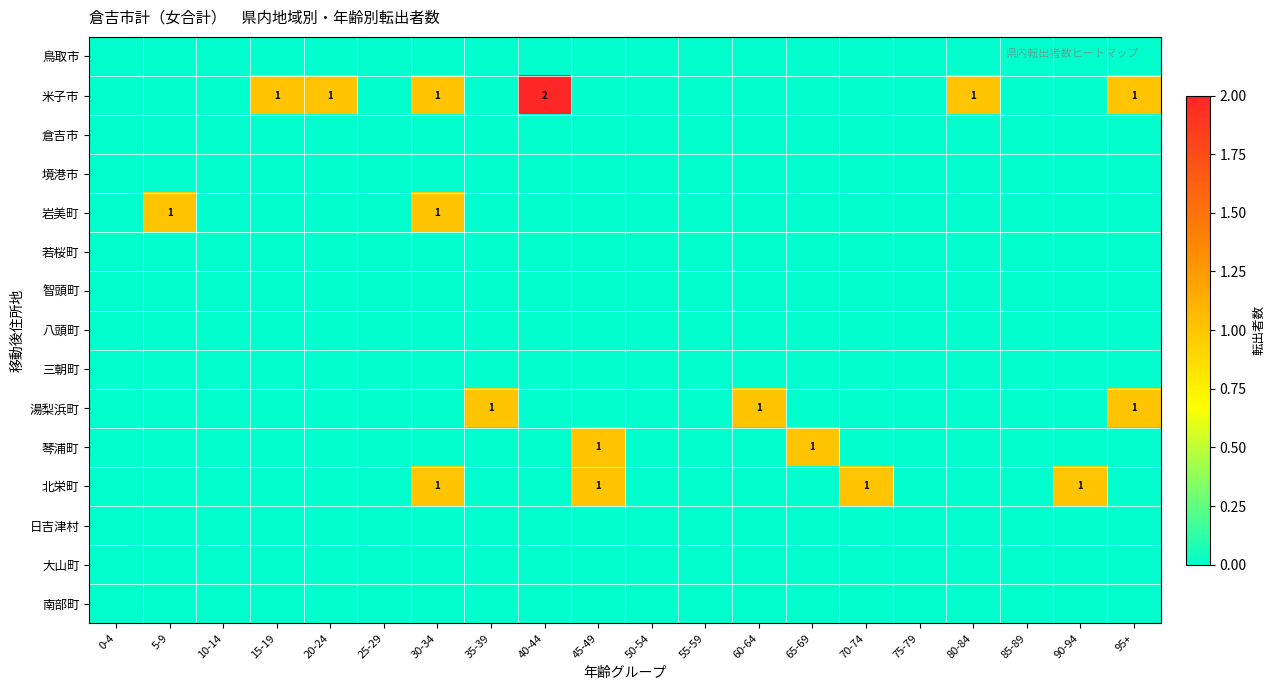

Is it true that 北栄町 equals 1 at 90-94?

True